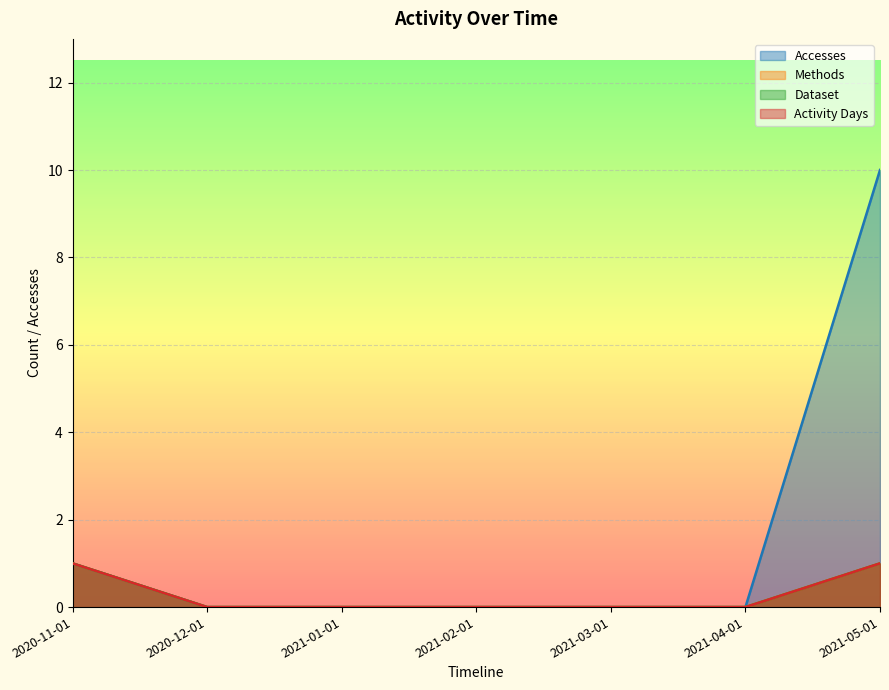

What are all the series names shown in the legend?

Accesses, Methods, Dataset, Activity Days